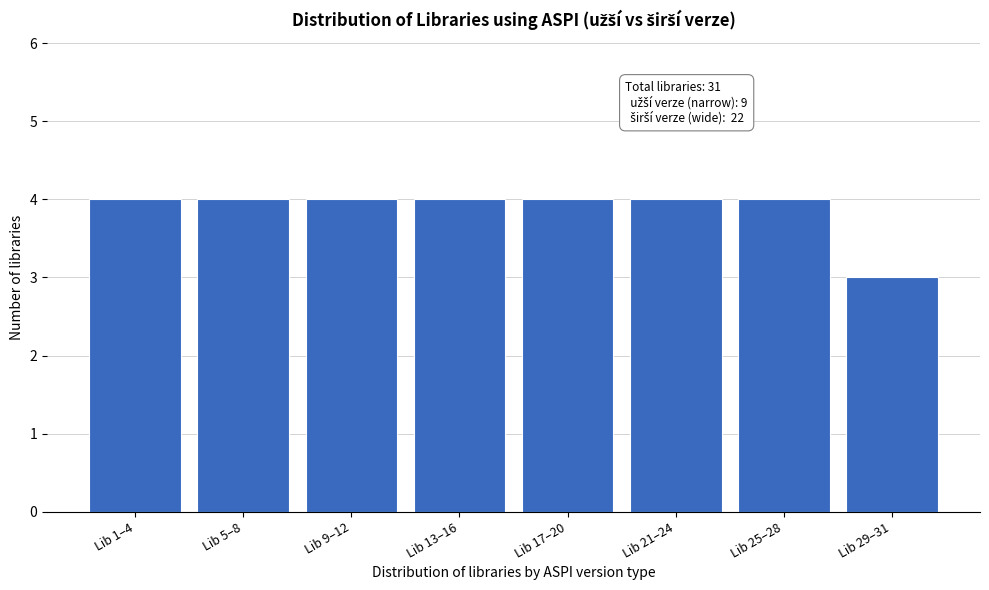

Reading left to right, list all the values displayed in this chart.

Lib 1–4=4	Lib 5–8=4	Lib 9–12=4	Lib 13–16=4	Lib 17–20=4	Lib 21–24=4	Lib 25–28=4	Lib 29–31=3